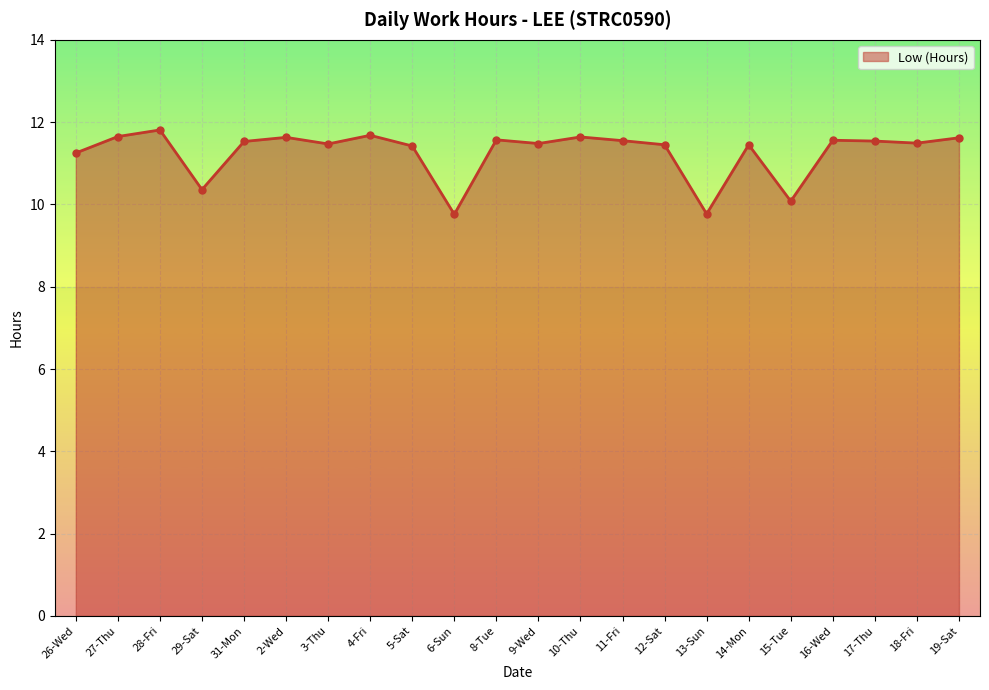

What is the label of the 8th point from the right?

12-Sat